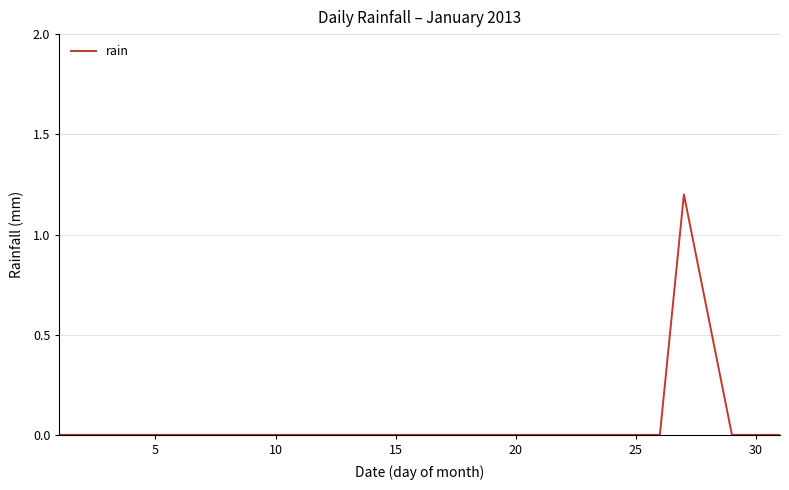

What is the difference between the maximum and minimum values?

1.2